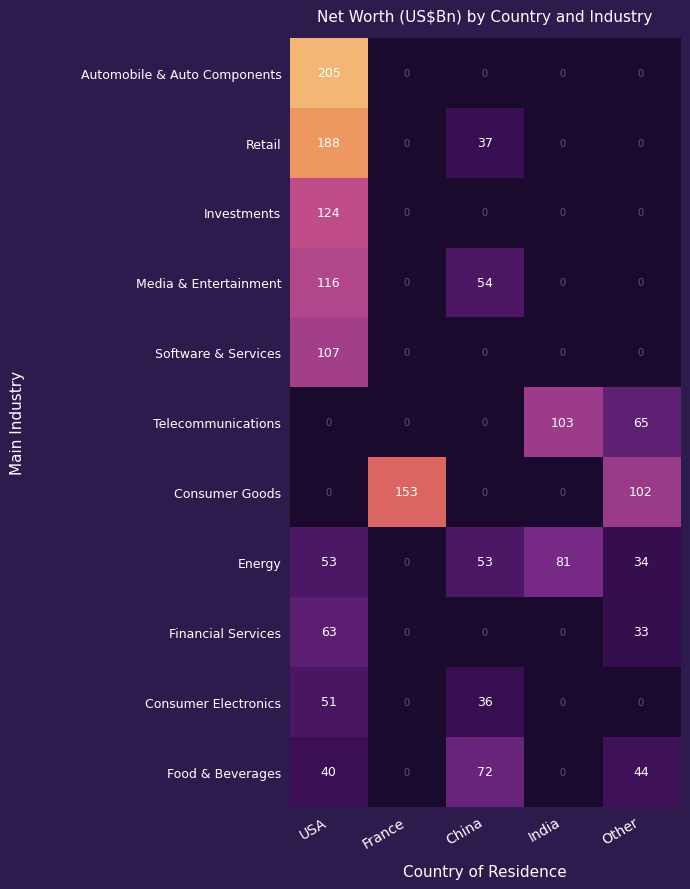

What is the average value of the Financial Services series?

19